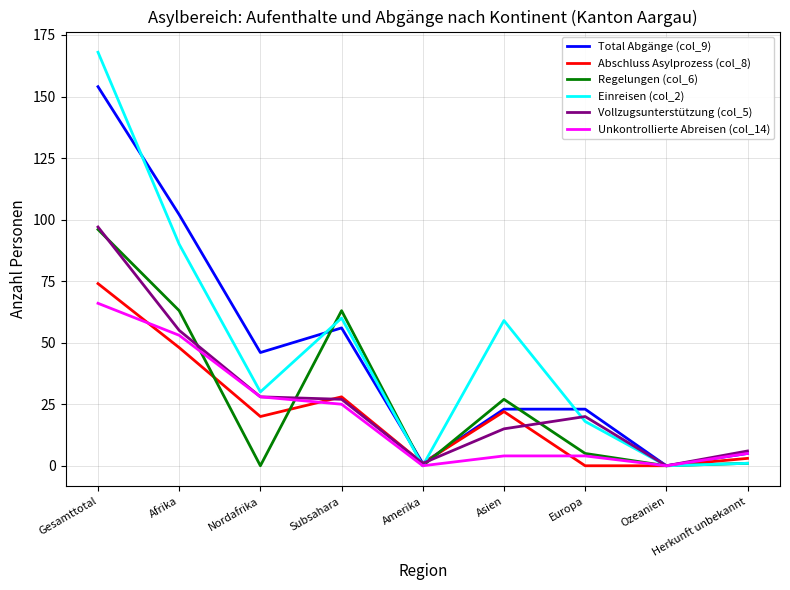

What is the approximate value of Total Abgänge (col_9) at Nordafrika?

46